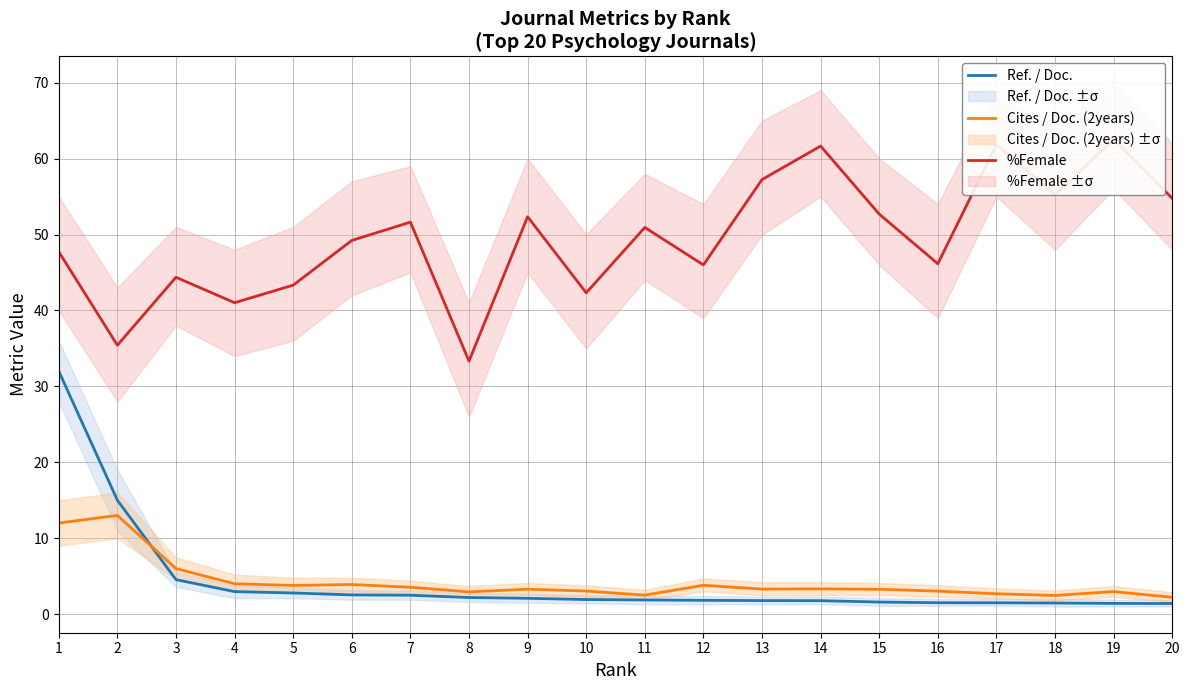

Between 13 and 20, which series saw the biggest shift?

%Female